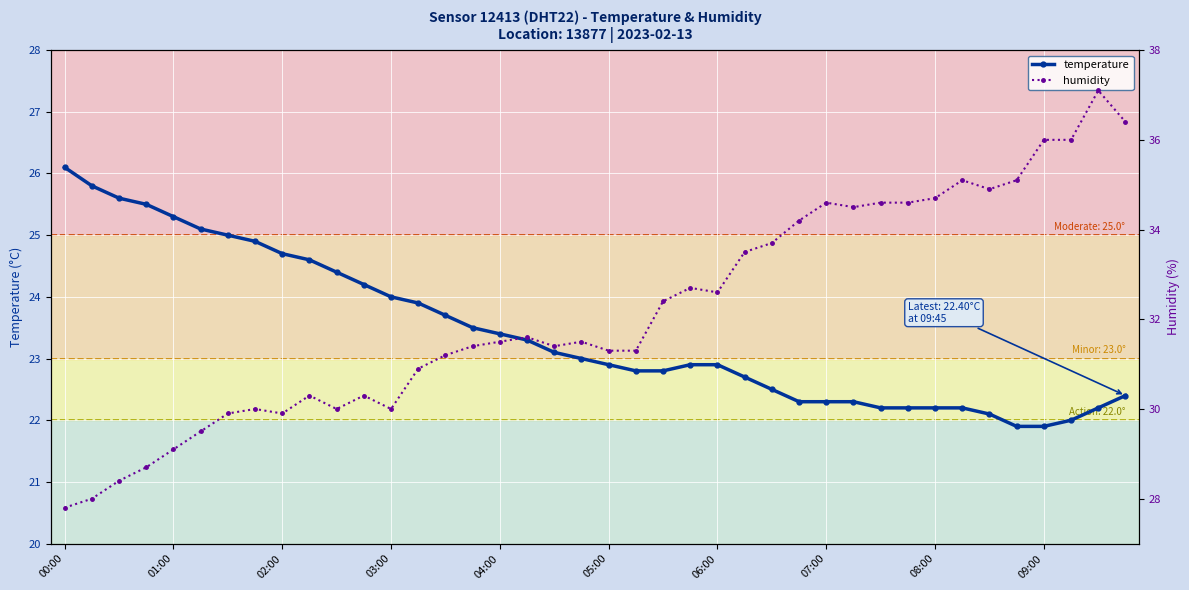

At which label does temperature reach its peak?

00:00